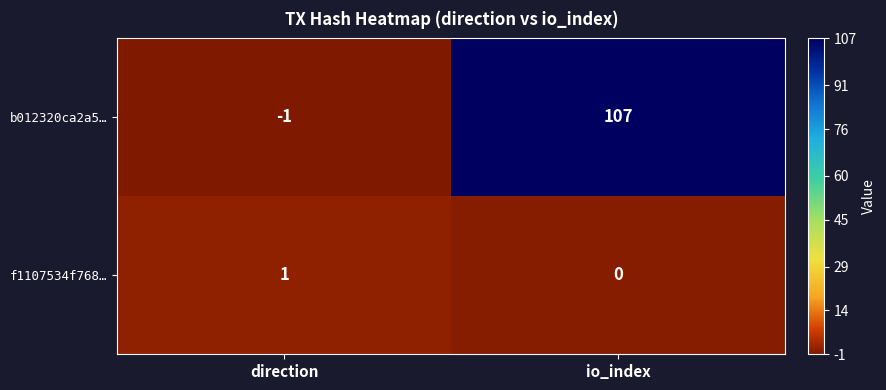

List the series in order of their overall mean, lowest first.

f1107534f768…, b012320ca2a5…